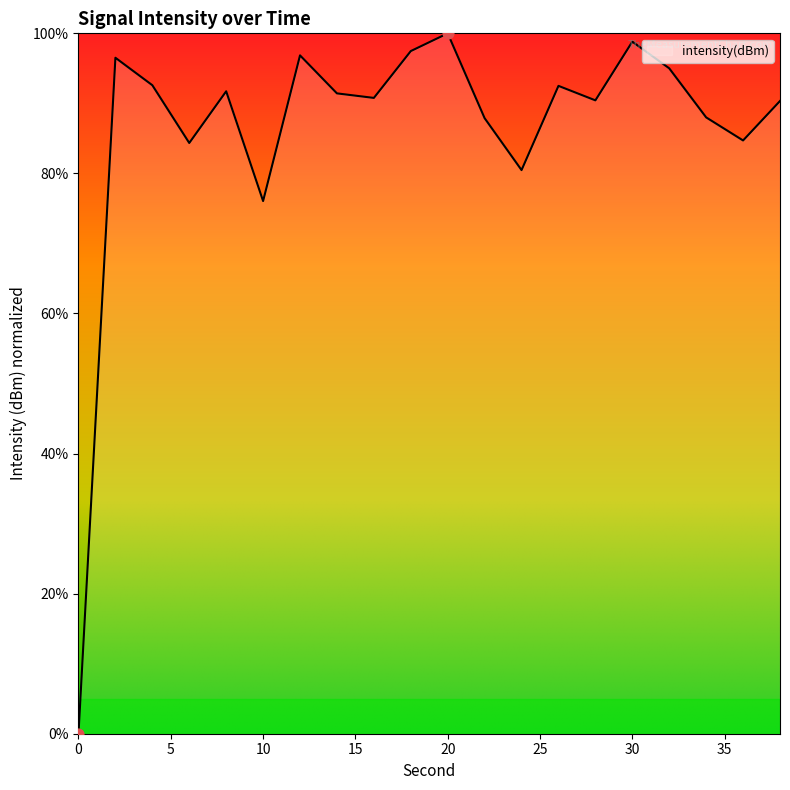

What is the greatest value displayed?

100.0